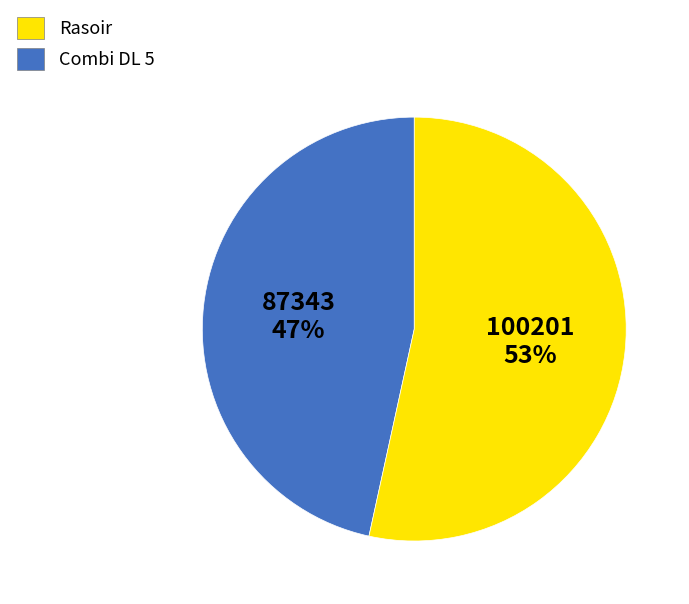

What is the ratio of the value at Combi DL 5 to the value at Rasoir?

1.1